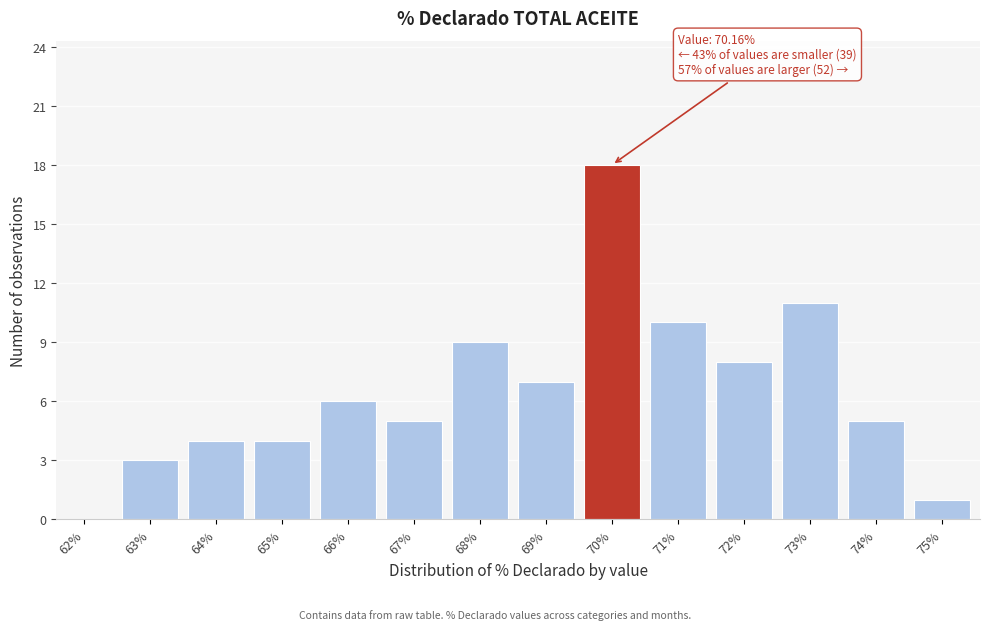

Reading left to right, transcribe all the data shown in this chart.

62%=0	63%=3	64%=4	65%=4	66%=6	67%=5	68%=9	69%=7	70%=18	71%=10	72%=8	73%=11	74%=5	75%=1